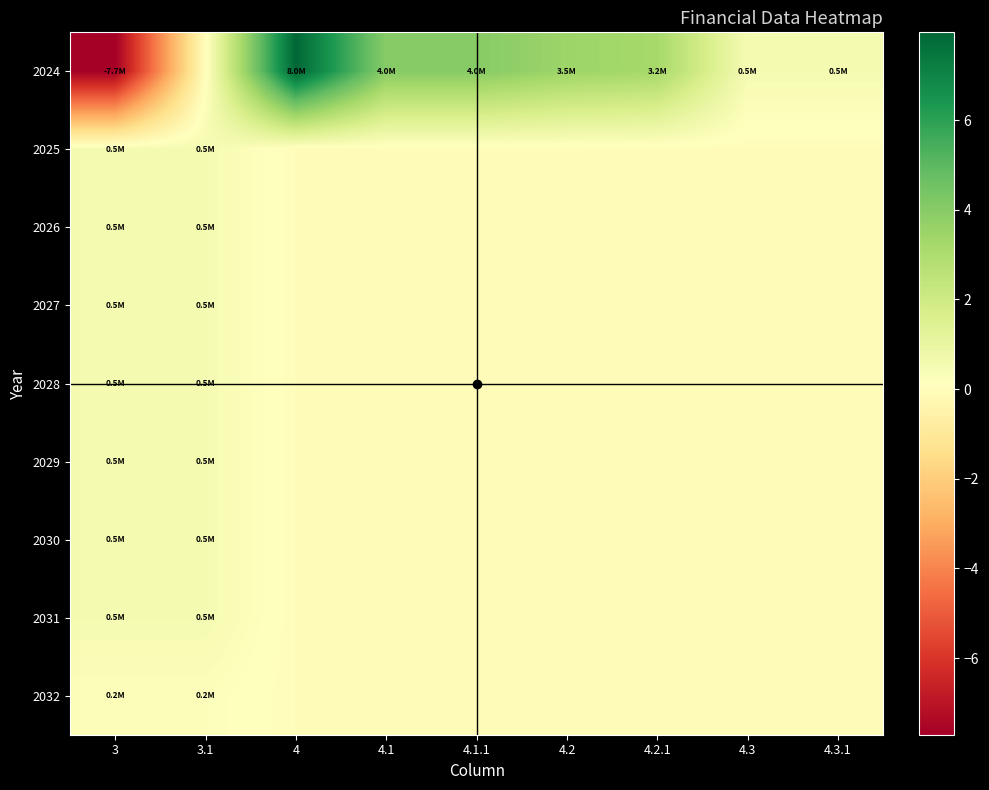

Reading right to left, transcribe all the data shown in this chart.

2024: 4.3.1=500000.0	4.3=500000.0	4.2.1=3207826.2	4.2=3457826.2	4.1.1=4000000.0	4.1=4000000.0	4=7957826.2	3.1=0.0	3=-7707826.2
2025: 4.3.1=0.0	4.3=0.0	4.2.1=0.0	4.2=0.0	4.1.1=0.0	4.1=0.0	4=0.0	3.1=500000.0	3=500000.0
2026: 4.3.1=0.0	4.3=0.0	4.2.1=0.0	4.2=0.0	4.1.1=0.0	4.1=0.0	4=0.0	3.1=500000.0	3=500000.0
2027: 4.3.1=0.0	4.3=0.0	4.2.1=0.0	4.2=0.0	4.1.1=0.0	4.1=0.0	4=0.0	3.1=500000.0	3=500000.0
2028: 4.3.1=0.0	4.3=0.0	4.2.1=0.0	4.2=0.0	4.1.1=0.0	4.1=0.0	4=0.0	3.1=500000.0	3=500000.0
2029: 4.3.1=0.0	4.3=0.0	4.2.1=0.0	4.2=0.0	4.1.1=0.0	4.1=0.0	4=0.0	3.1=500000.0	3=500000.0
2030: 4.3.1=0.0	4.3=0.0	4.2.1=0.0	4.2=0.0	4.1.1=0.0	4.1=0.0	4=0.0	3.1=500000.0	3=500000.0
2031: 4.3.1=0.0	4.3=0.0	4.2.1=0.0	4.2=0.0	4.1.1=0.0	4.1=0.0	4=0.0	3.1=500000.0	3=500000.0
2032: 4.3.1=0.0	4.3=0.0	4.2.1=0.0	4.2=0.0	4.1.1=0.0	4.1=0.0	4=0.0	3.1=250000.0	3=250000.0